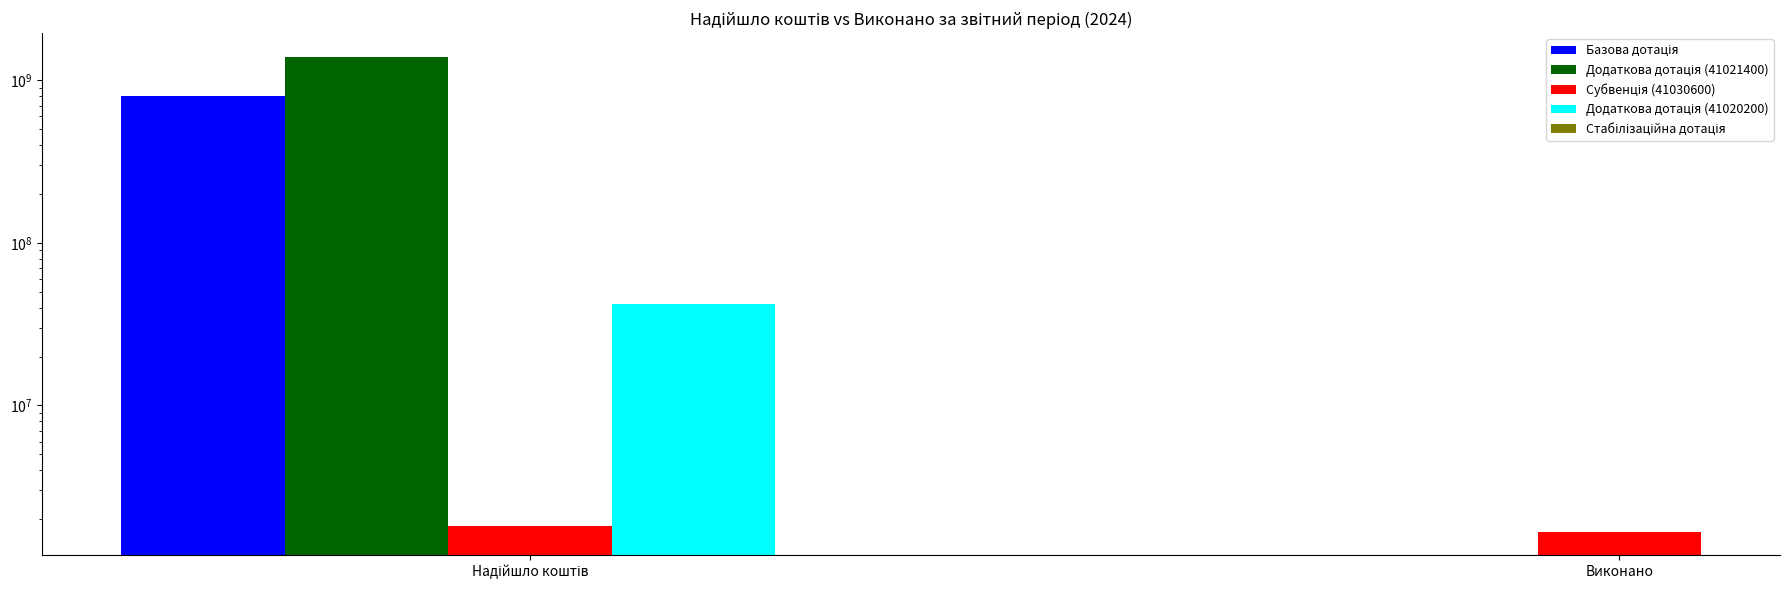

What is the maximum value for Додаткова дотація (41020200)?

42196500.0